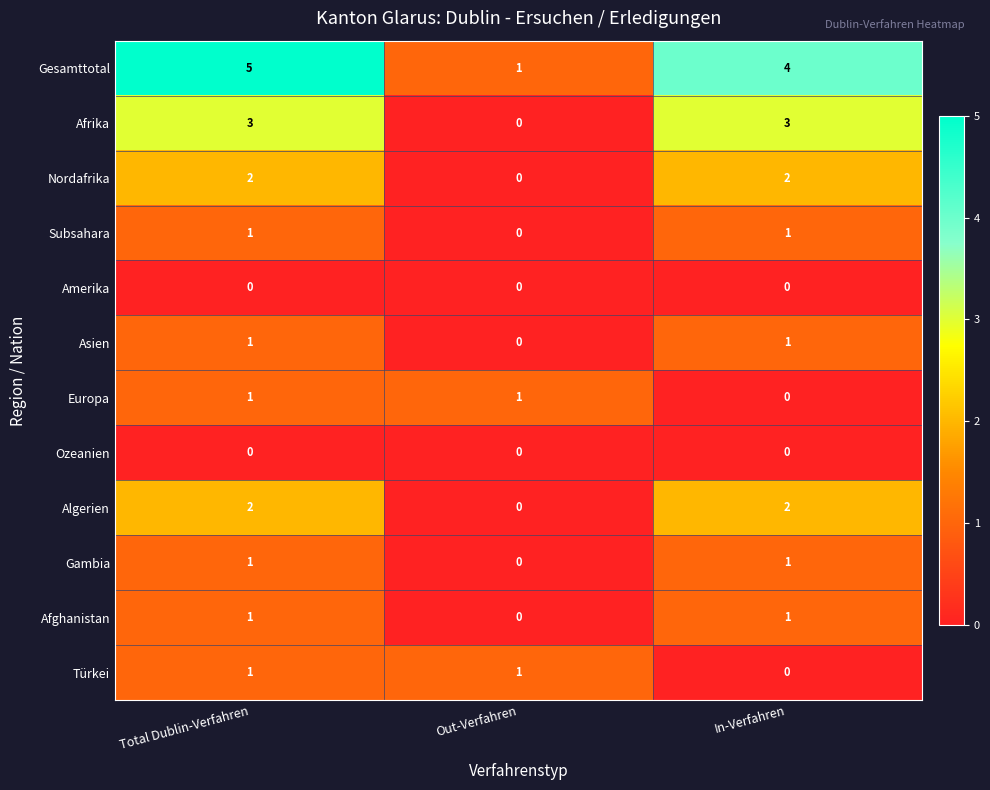

What is the total value across all series at In-Verfahren?

15